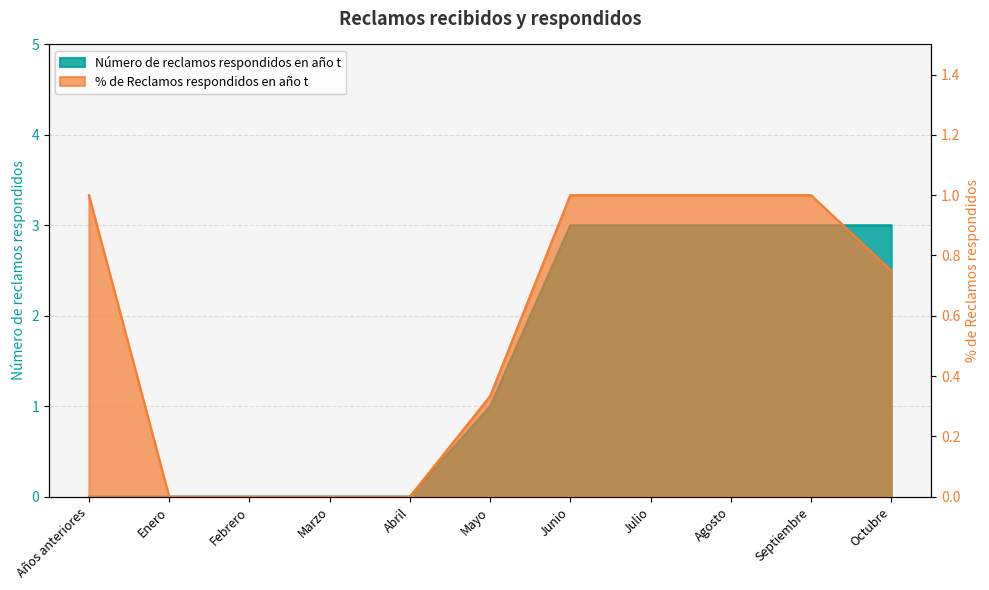

At Mayo, list the series in order from smallest to largest.

% de Reclamos respondidos en año t, Número de reclamos respondidos en año t